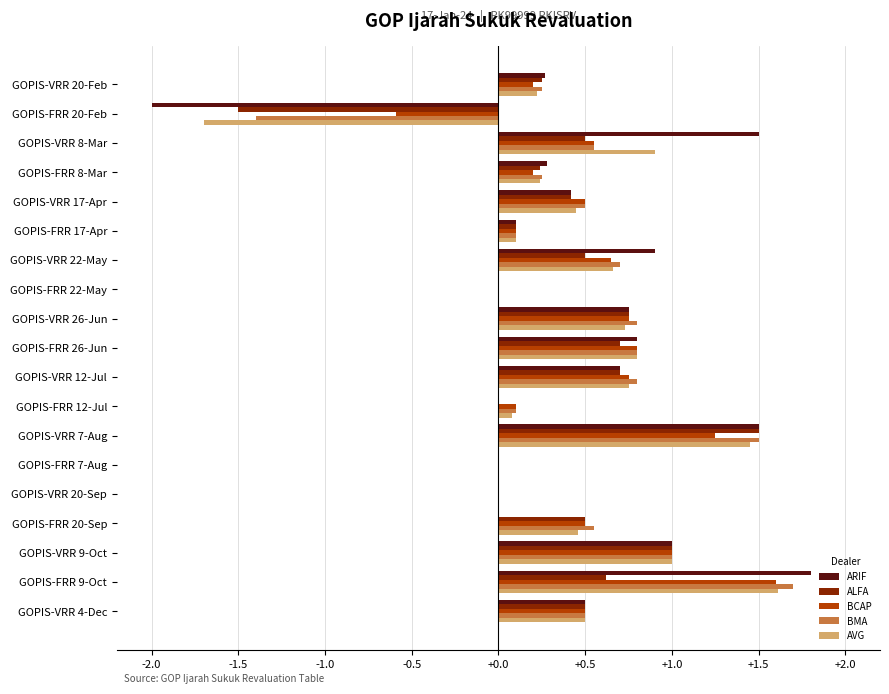

How many categories are shown in the chart?

19